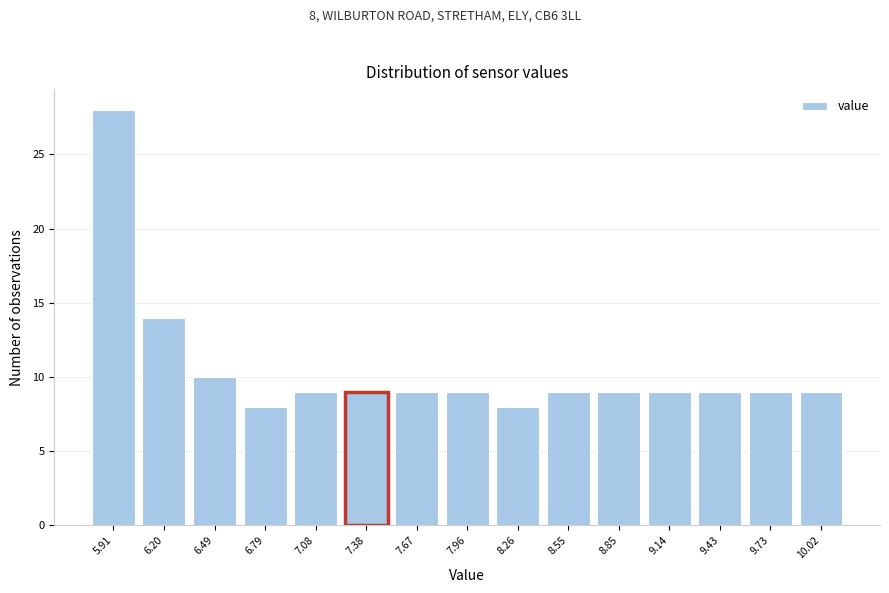

Over which range of the x-axis is the bar tallest?

5.75 to 6.05